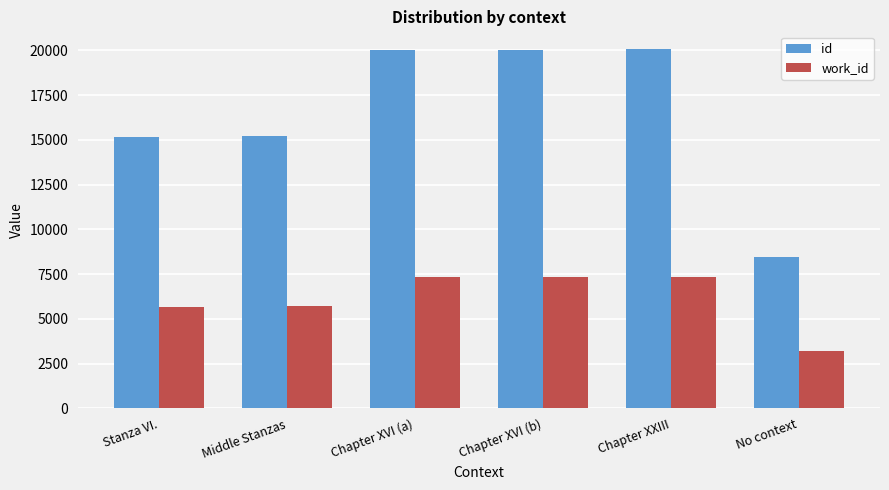

What is the total value across all series at Chapter XVI (a)?

27410